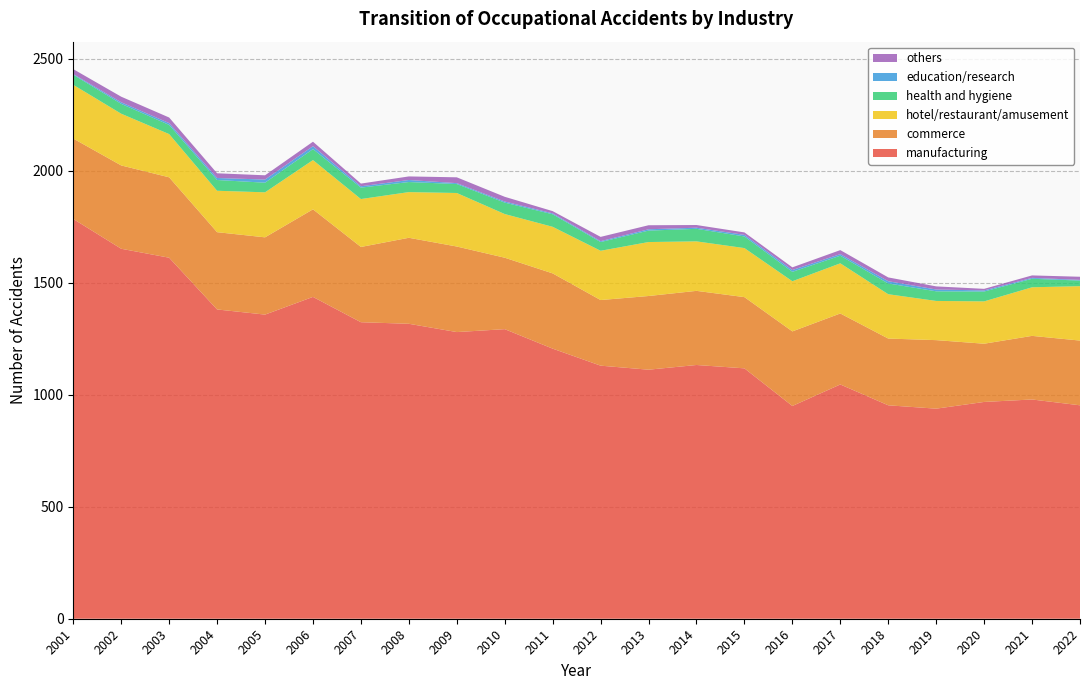

Reading left to right, list all the values displayed in this chart.

manufacturing: 1785	1652	1612	1381	1358	1437	1324	1317	1280	1293	1206	1130	1112	1133	1118	950	1046	953	938	968	979	953
commerce: 359	372	359	345	345	391	336	384	382	319	336	293	329	331	318	333	317	298	306	260	284	289
hotel/restaurant/amusement: 240	231	193	185	201	220	214	204	239	195	208	220	241	221	219	224	224	198	175	189	217	243
health and hygiene: 45	44	41	48	43	49	51	45	40	51	56	39	51	56	52	42	34	48	43	44	38	25
education/research: 3	7	8	9	14	13	6	9	4	5	4	4	6	5	7	8	7	10	8	5	4	3
others: 22	25	25	21	19	20	12	16	26	21	10	19	18	12	11	12	18	17	14	7	11	14